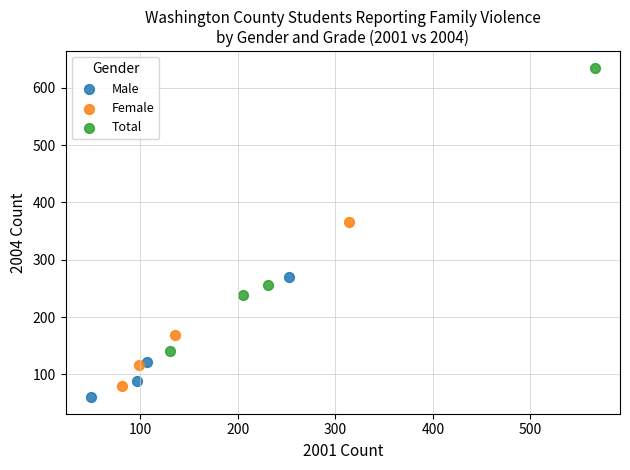

Which series contains the highest Y value?

Total